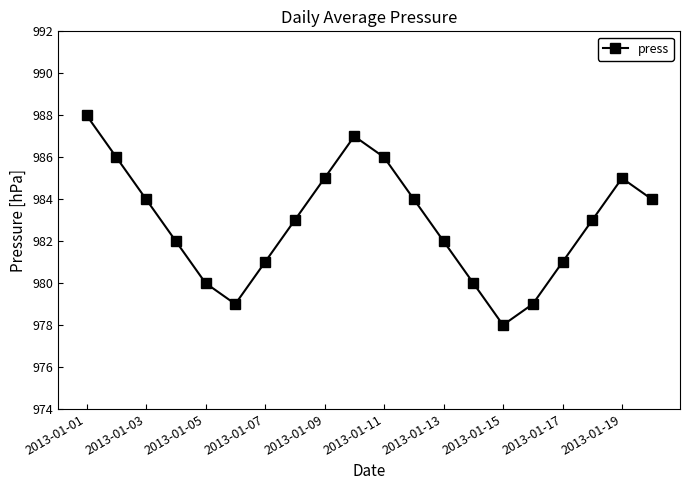

What is the difference between the maximum and second lowest values?

9